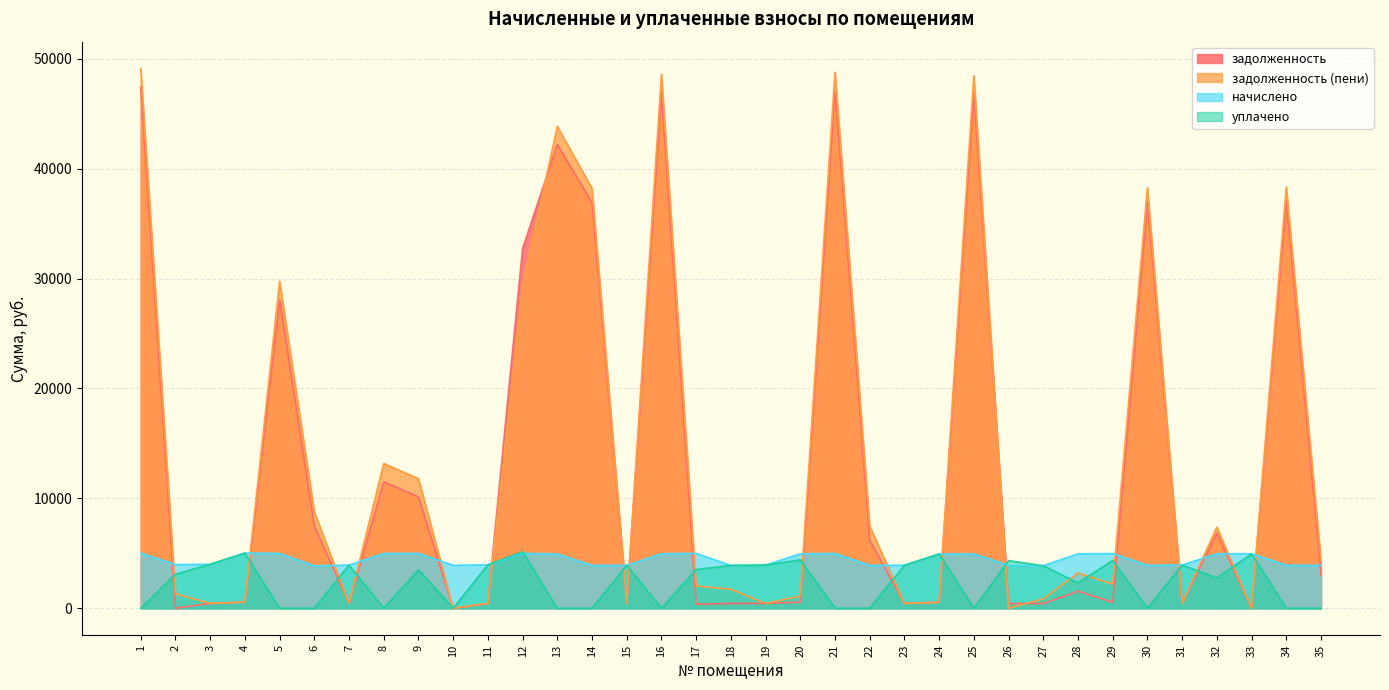

How many interior local valleys does the уплачено series have?

7